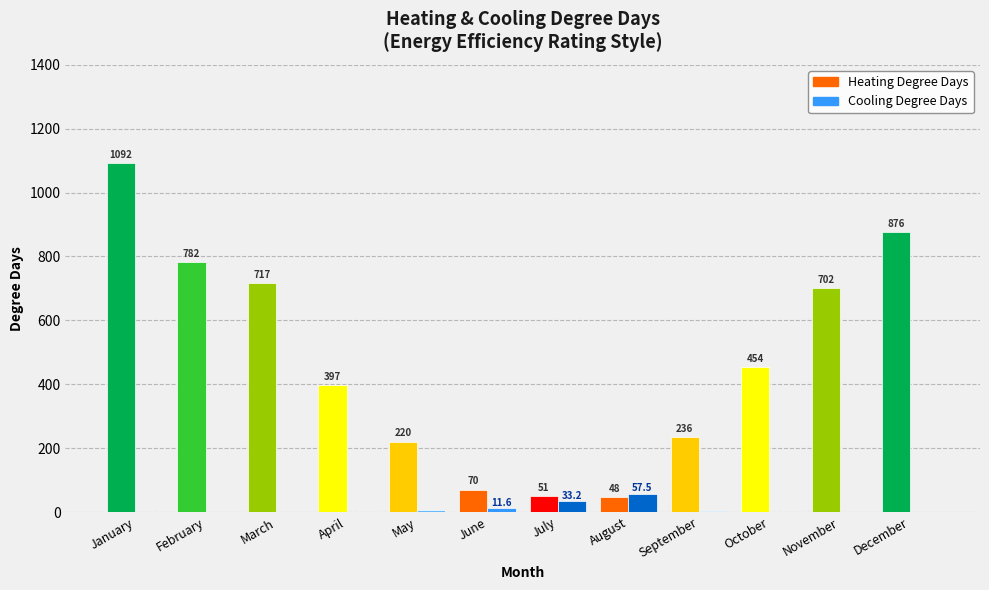

How many categories are shown in the chart?

12